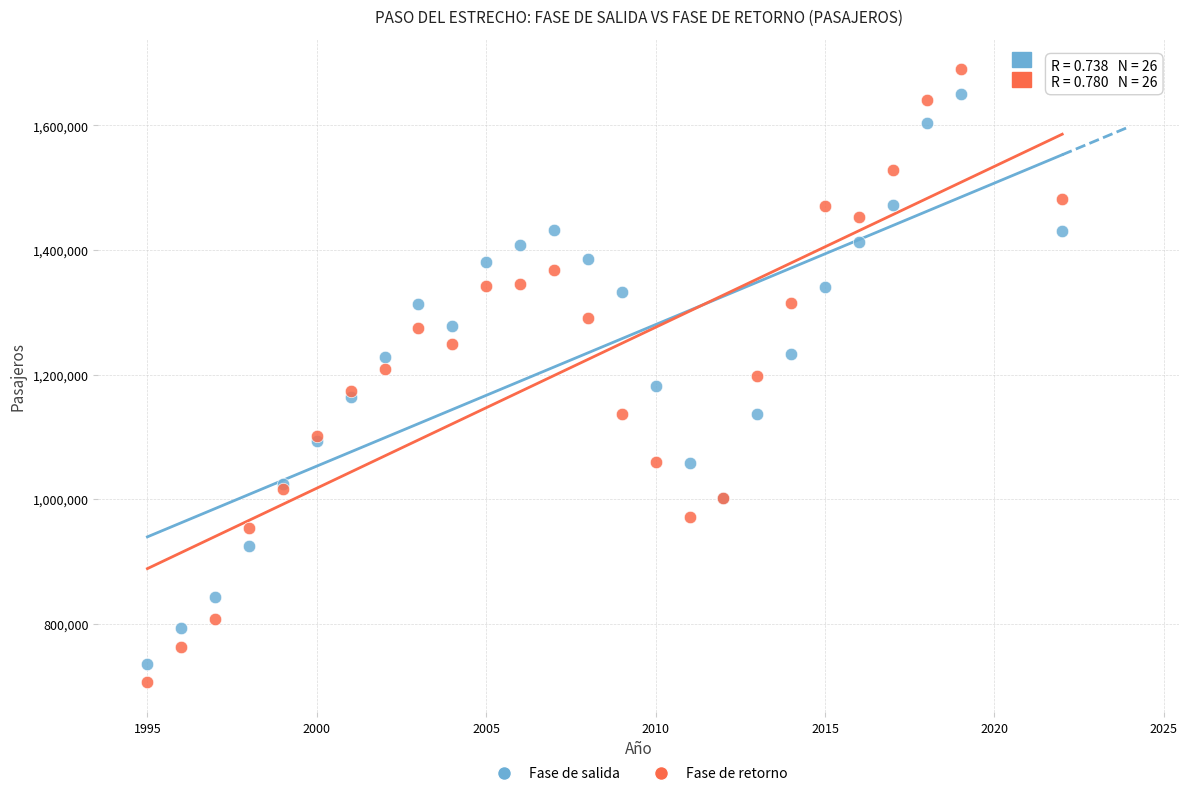

What is the X range (max minus min) for the scatter plot?

27